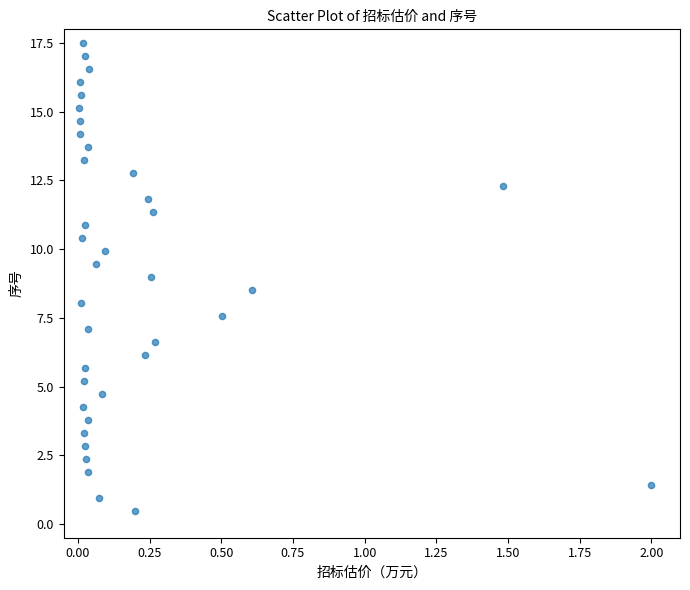

What is the range of X values (max minus min)?

2.0